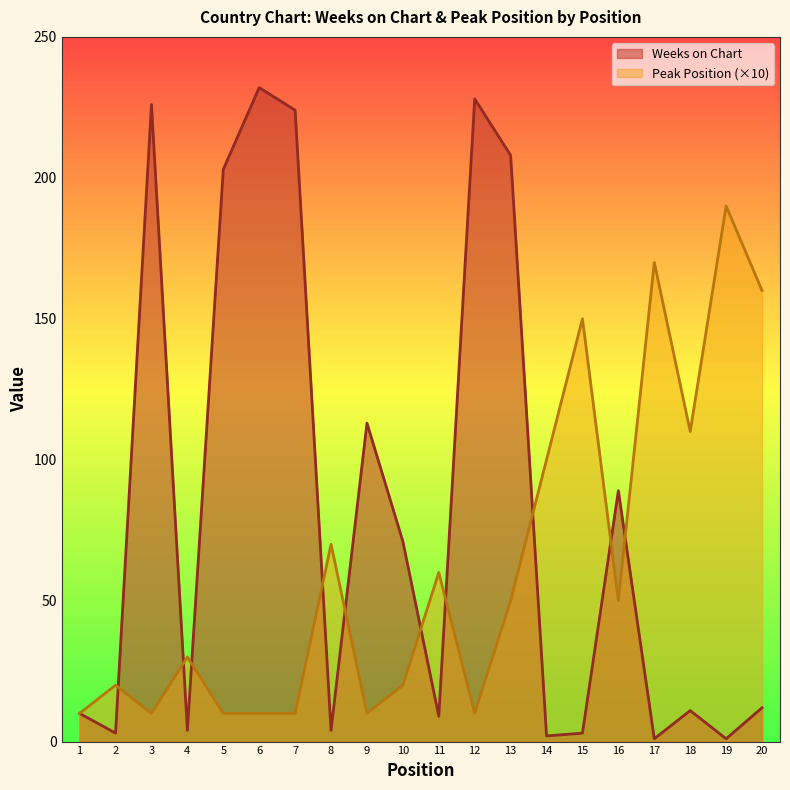

What is the approximate value of Peak Position at 18, to the nearest 50?

100